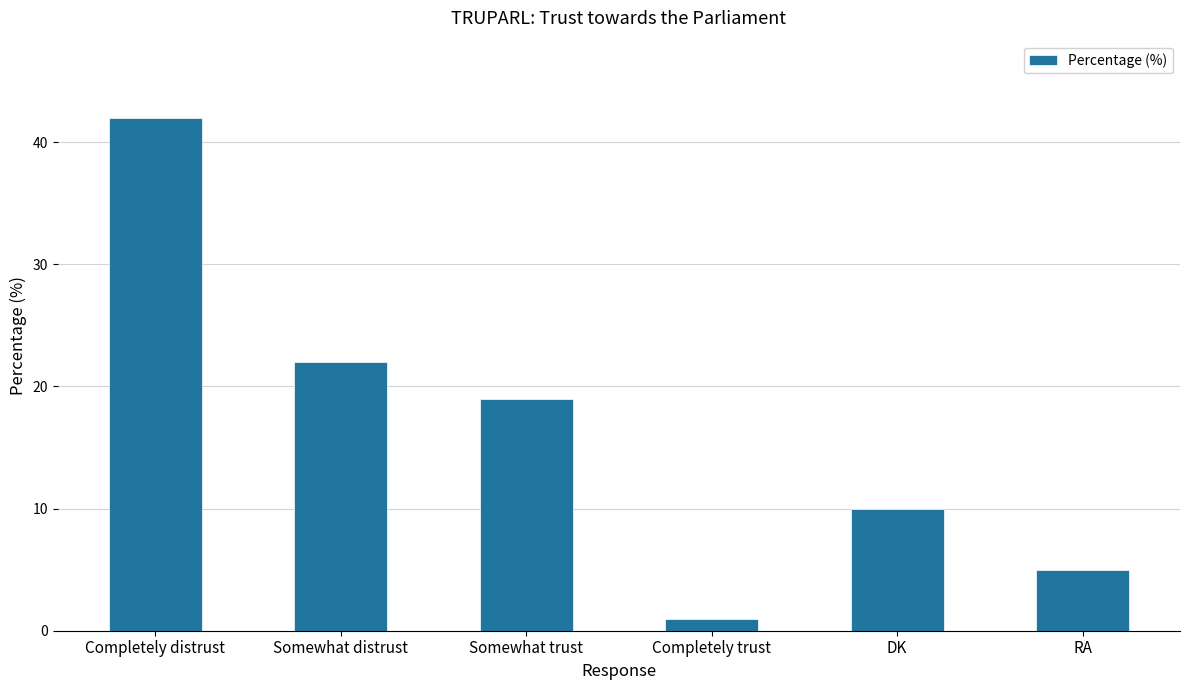

List the labels in order of value, largest first.

Completely distrust, Somewhat distrust, Somewhat trust, DK, RA, Completely trust